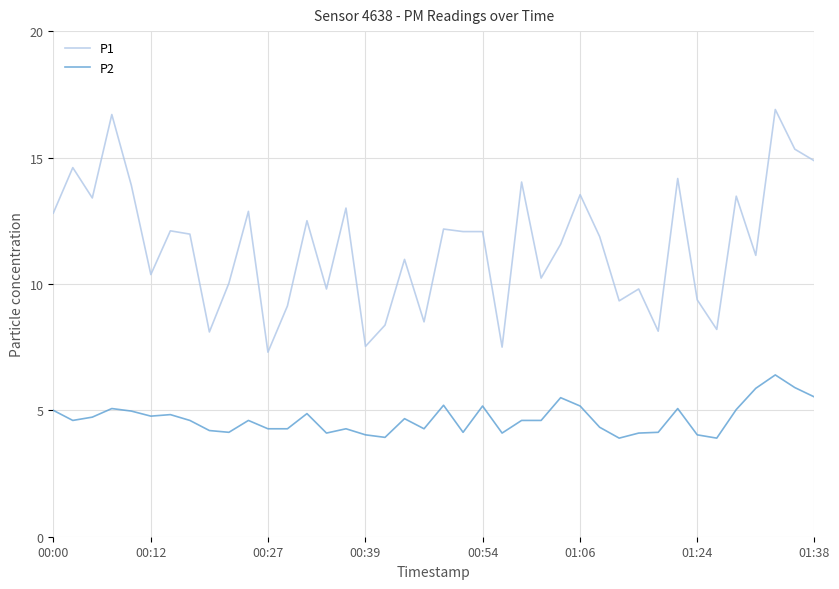

What is the maximum value shown in the chart?

16.9